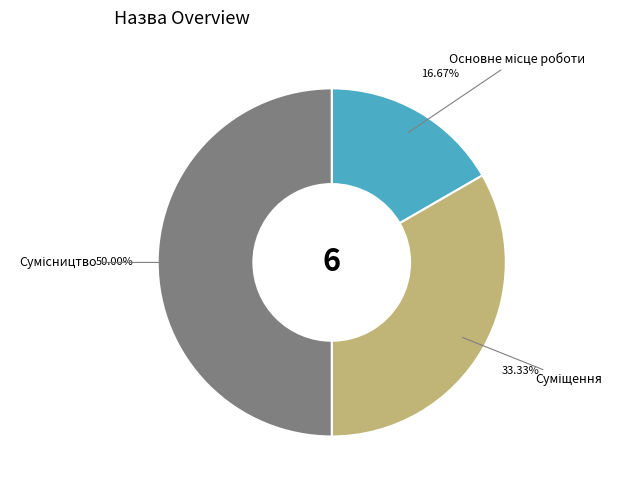

How many segments does this pie chart have?

3